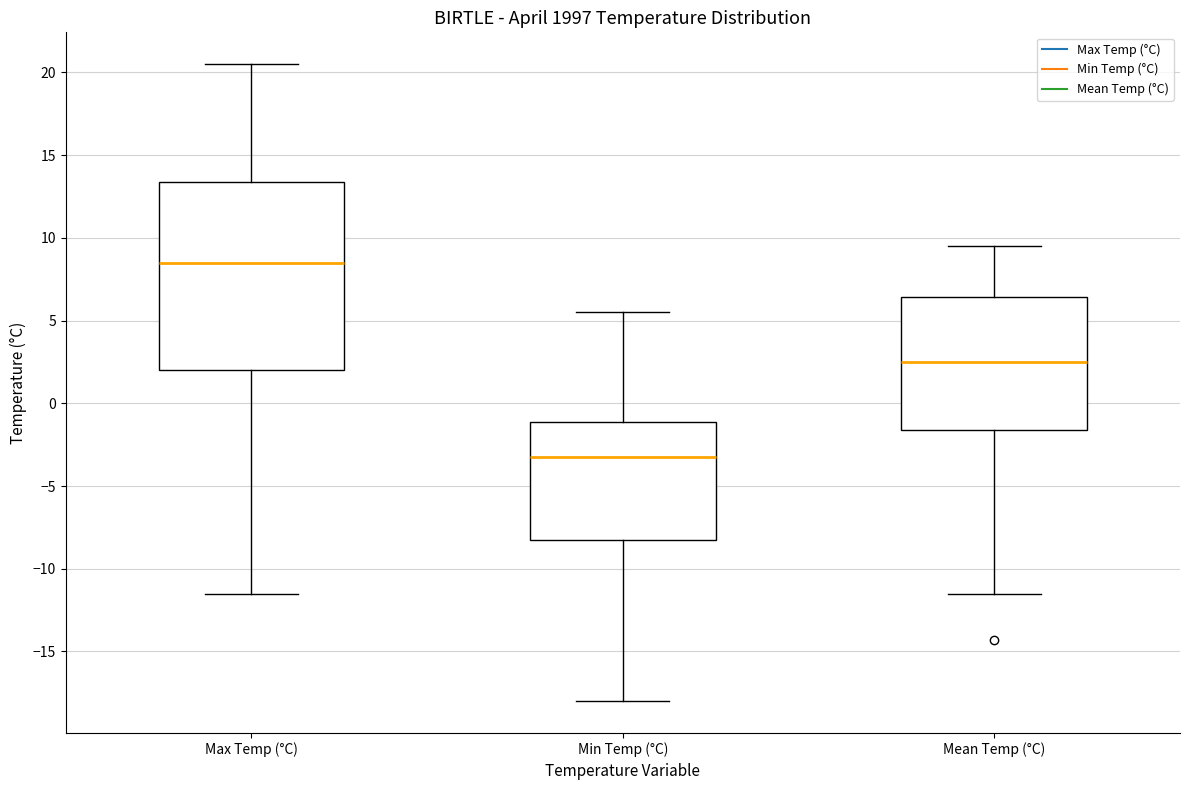

Which box is the tallest, from its lower edge to its upper edge?

Max Temp (°C)